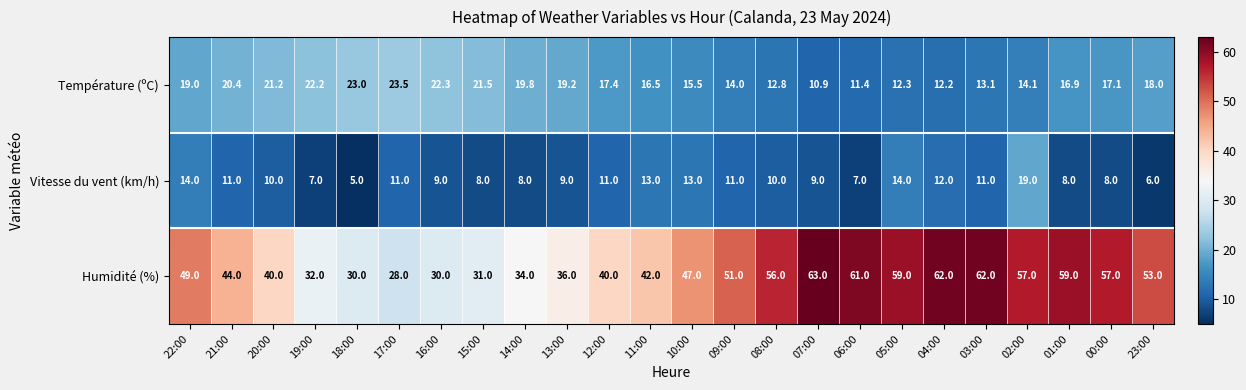

List the series in order of their overall mean, highest first.

Humidité (%), Température (ºC), Vitesse du vent (km/h)